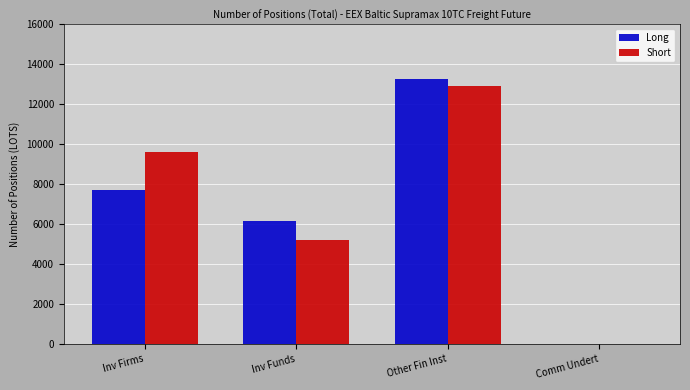

What are all the series names shown in the legend?

Long, Short